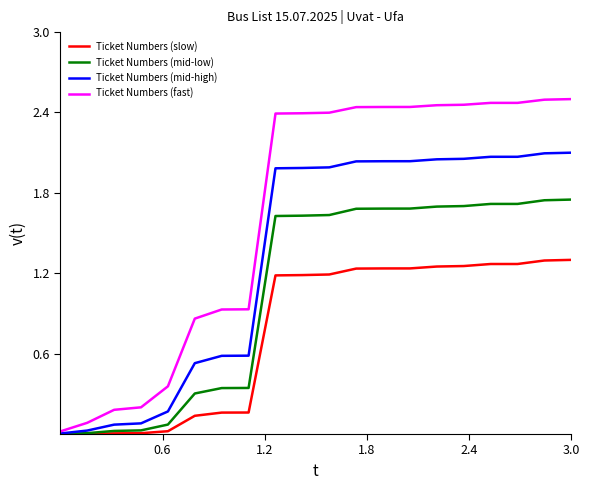

List the series in order of their overall mean, lowest first.

Ticket Numbers (slow), Ticket Numbers (mid-low), Ticket Numbers (mid-high), Ticket Numbers (fast)